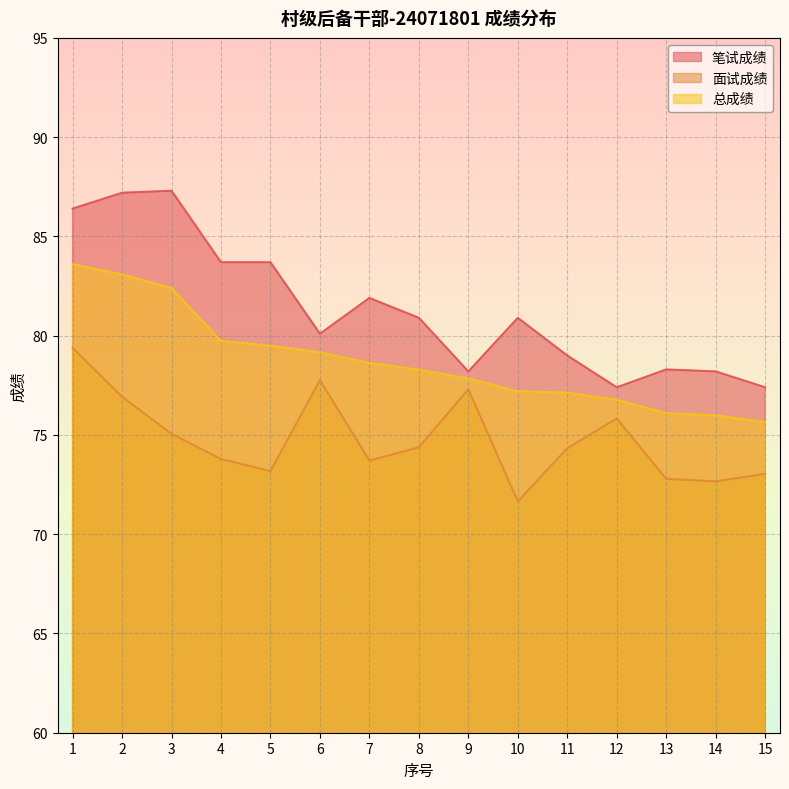

In 面试成绩, how many points are lower than both neighbors (excluding endpoints)?

4